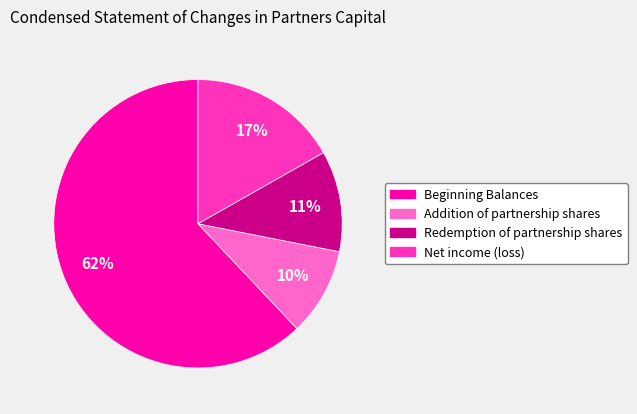

To the nearest percent, what is the average slice percentage?

25%